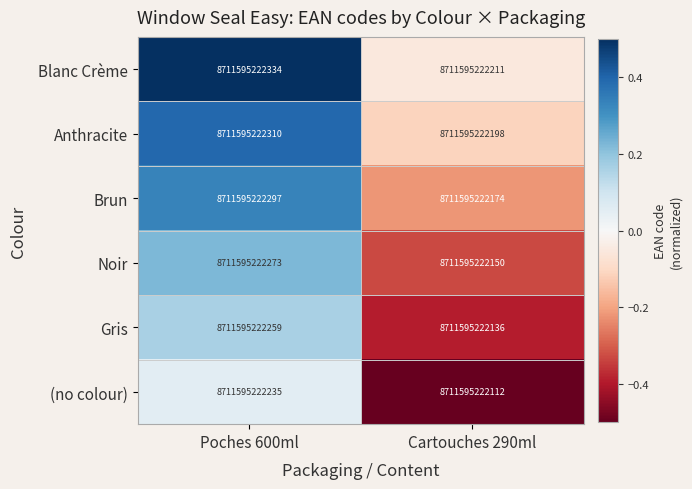

Rank the categories by Blanc Crème value from lowest to highest.

Cartouches 290ml, Poches 600ml